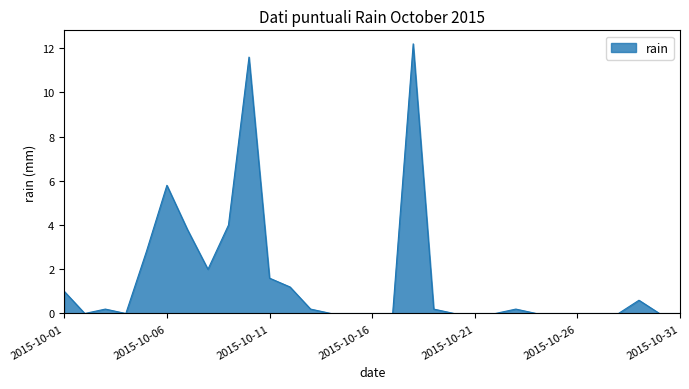

What is the greatest value displayed?

12.2